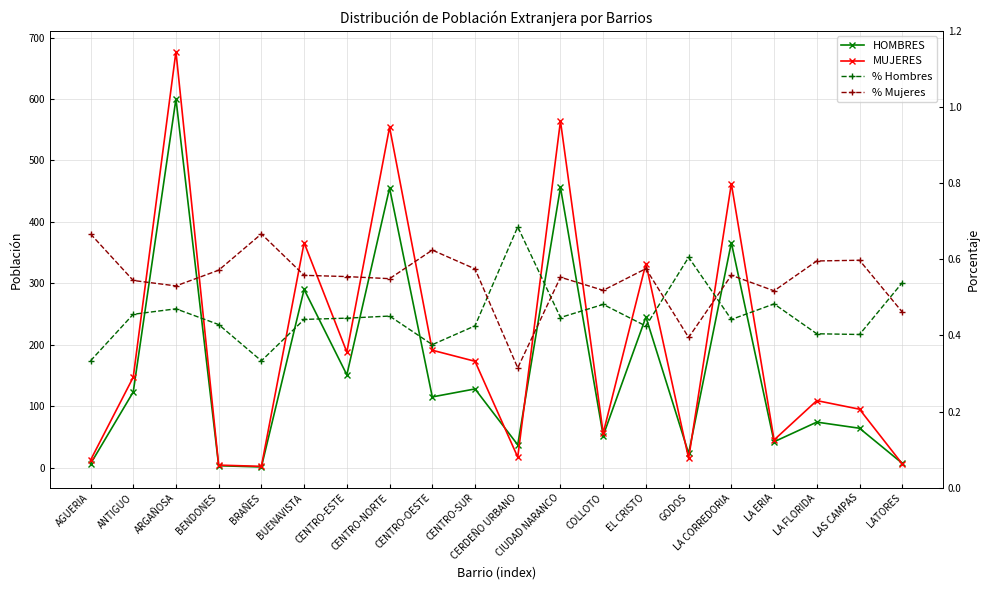

Rank the series by their maximum value, from highest to lowest.

MUJERES, HOMBRES, % Hombres, % Mujeres